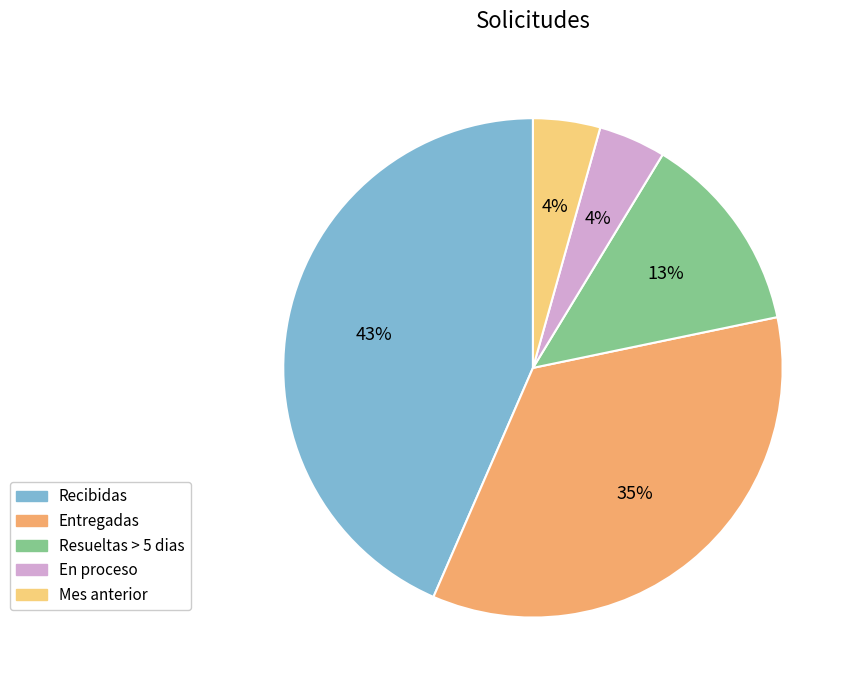

Combined, do Resueltas > 5 dias and Mes anterior account for over 50%?

No